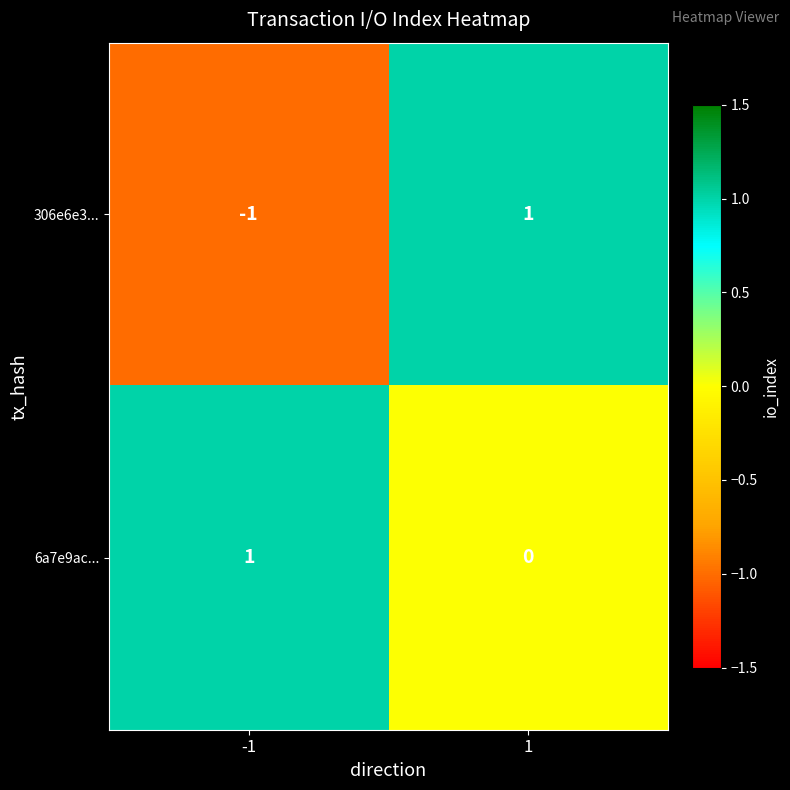

Which series has the largest range (max minus min)?

306e6e3...